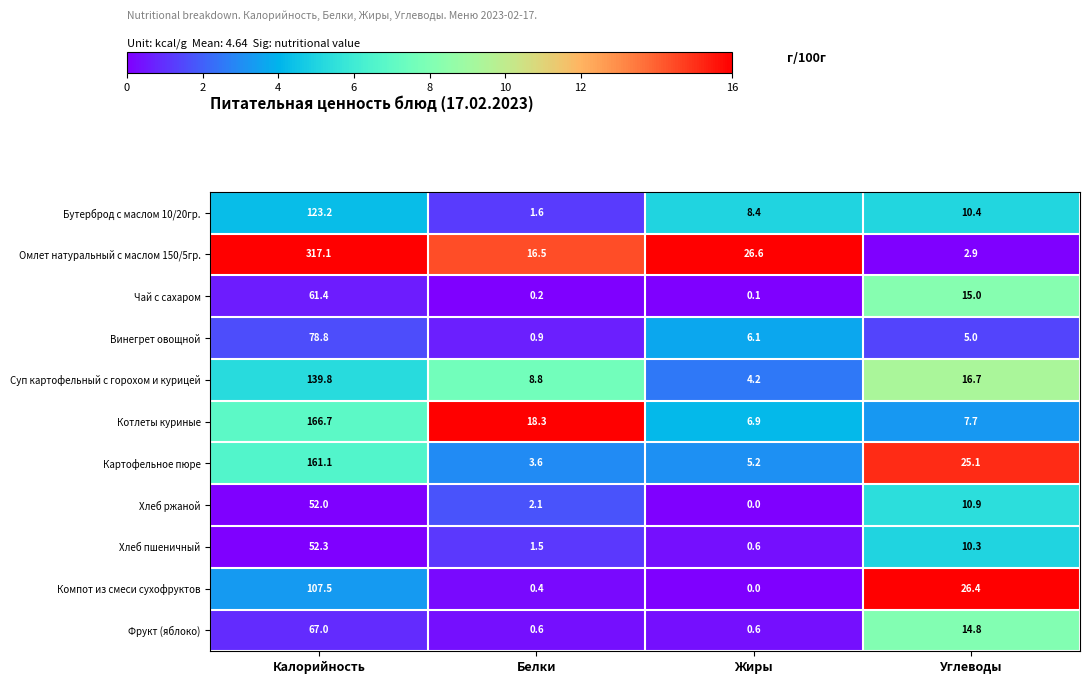

At how many categories does at least one series exceed 1?

4